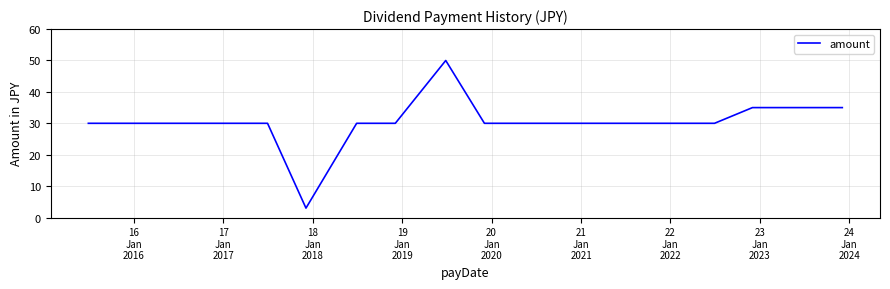

What is the minimum value shown in the chart?

3